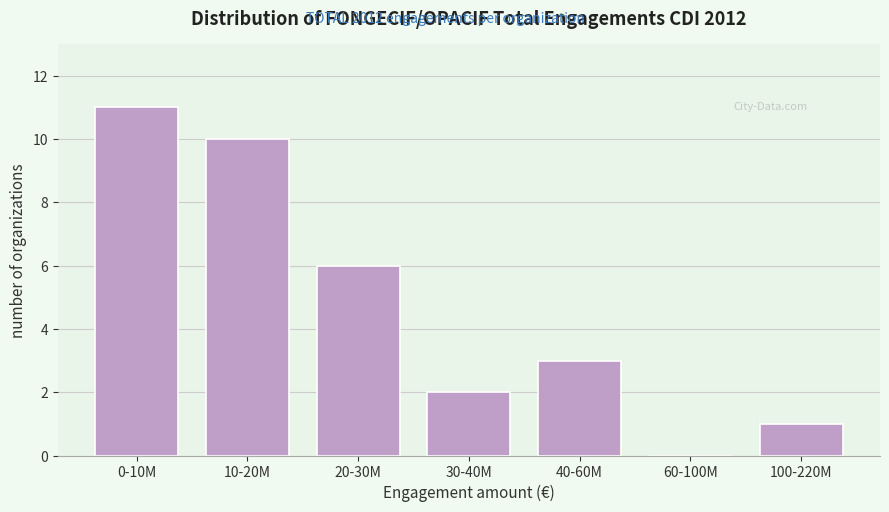

Reading left to right, extract all data points from this chart.

0-10M=11	10-20M=10	20-30M=6	30-40M=2	40-60M=3	60-100M=0	100-220M=1